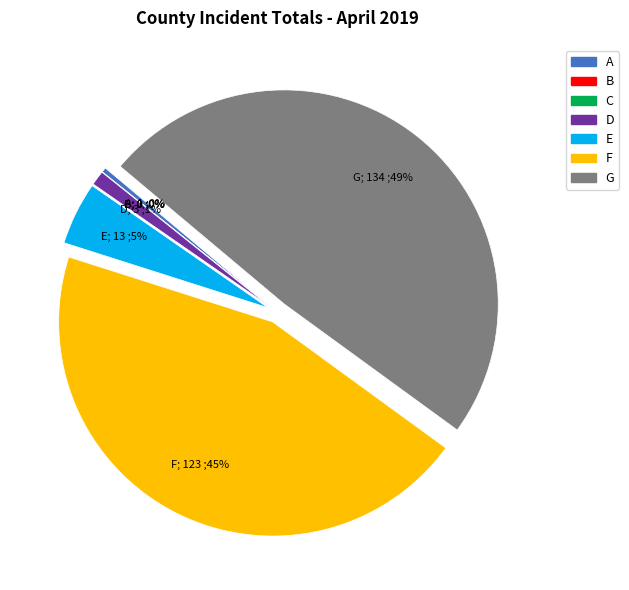

Is there a majority slice in this chart?

No